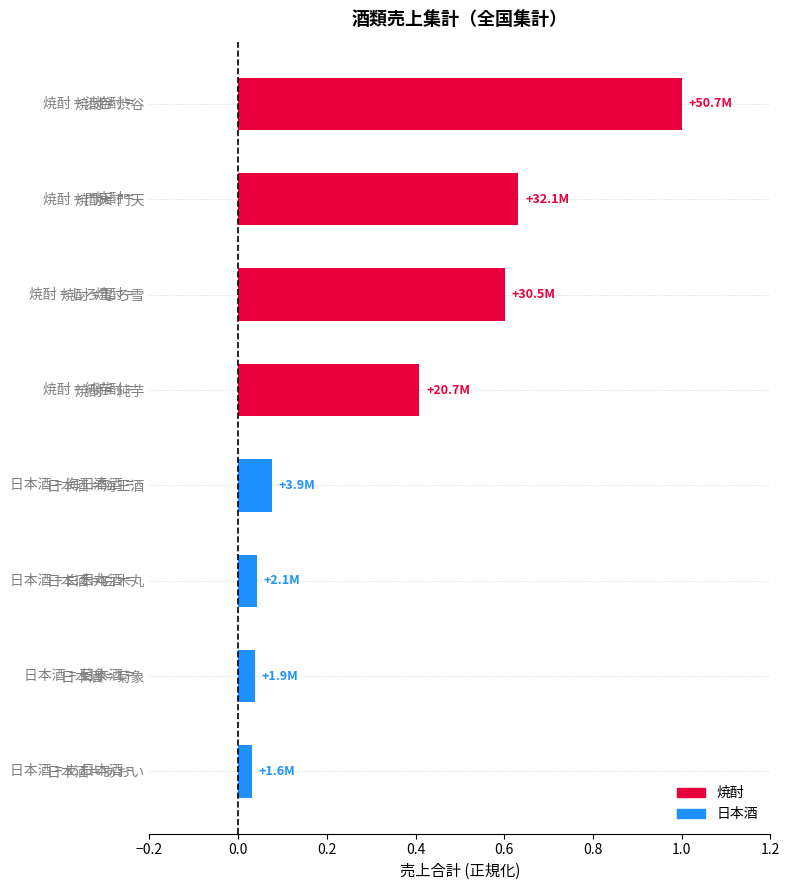

Is it true that the value at 焼酎 = 純芋 is 0.2?

False